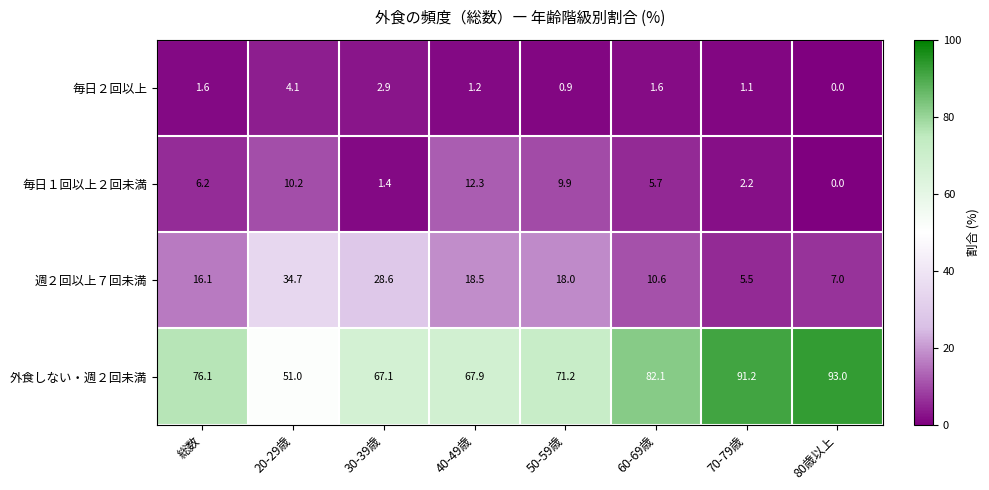

What is the total value across all series at 60-69歳?

100.0